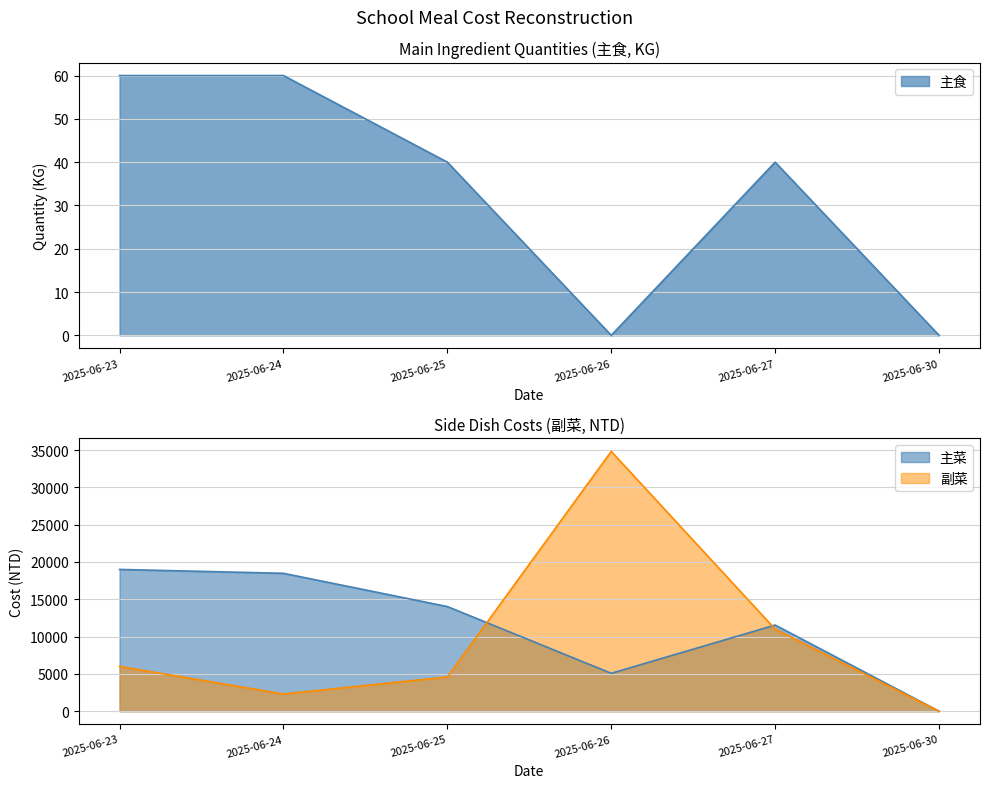

List the labels in order of 副菜 value, smallest first.

2025-06-30, 2025-06-24, 2025-06-25, 2025-06-23, 2025-06-27, 2025-06-26